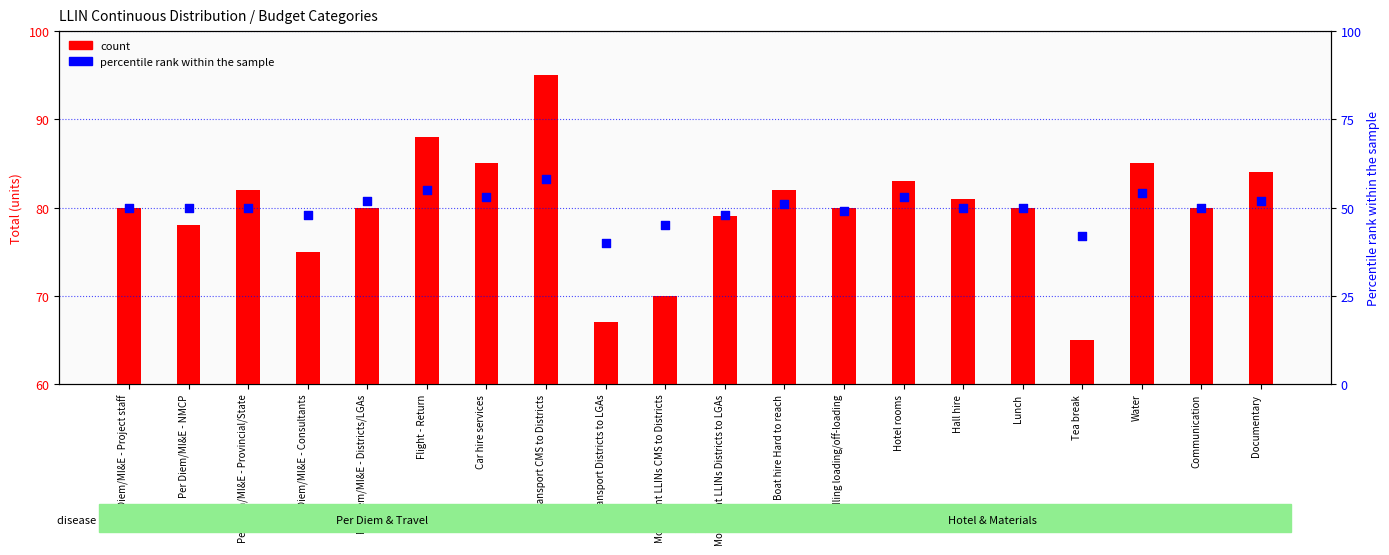

What is the total value across all series at Communication?

130